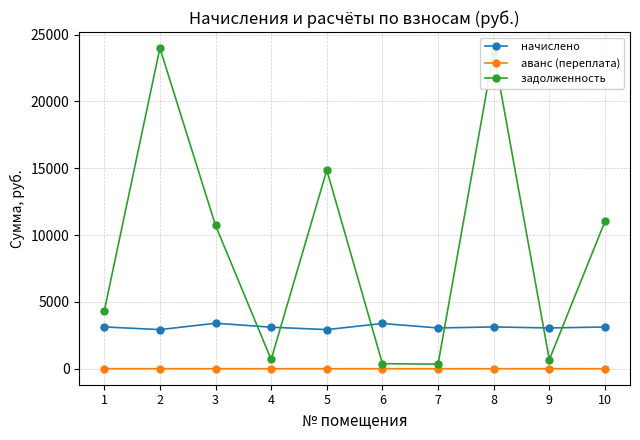

What is the maximum value shown in the chart?

23984.2